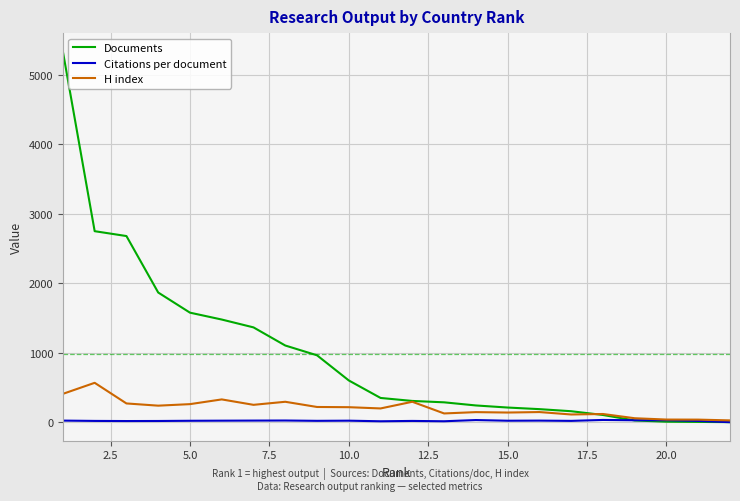

What is the sum of all H index values?

4507.0